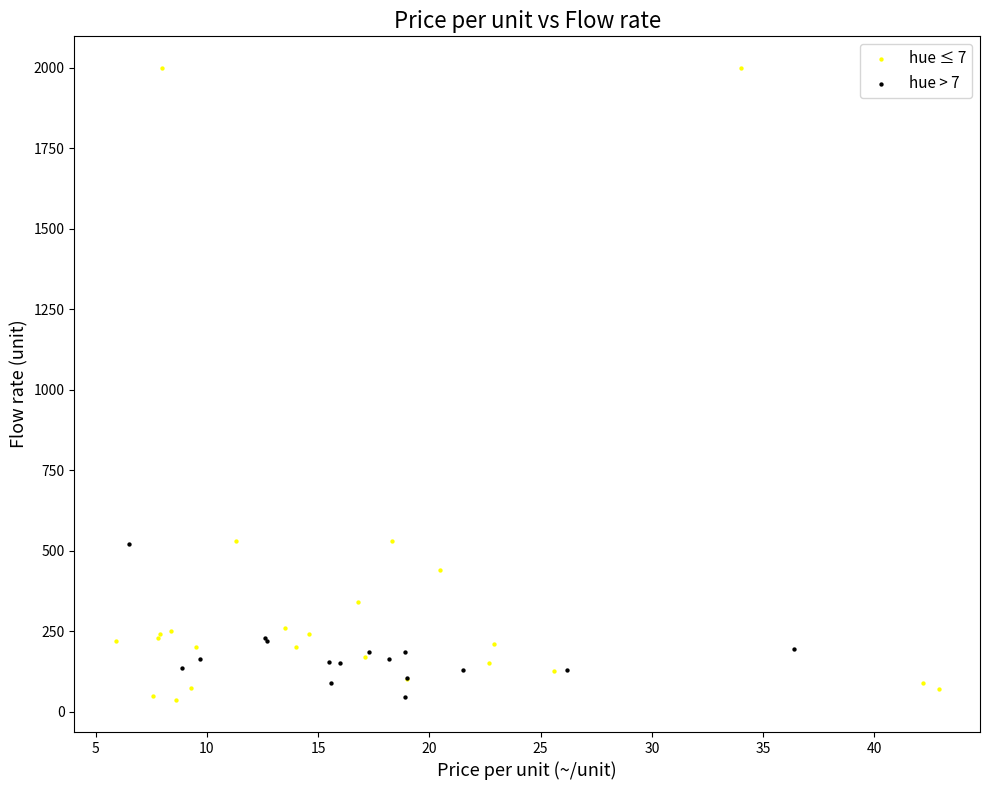

Which series contains the highest Y value?

hue ≤ 7